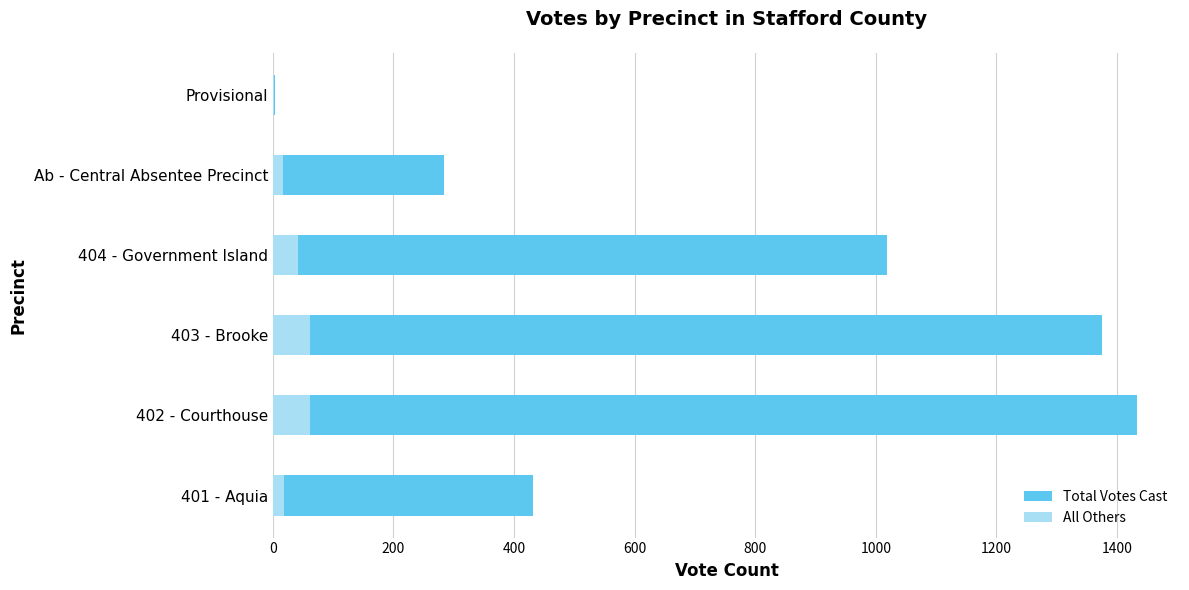

Are the bars horizontal?

Yes